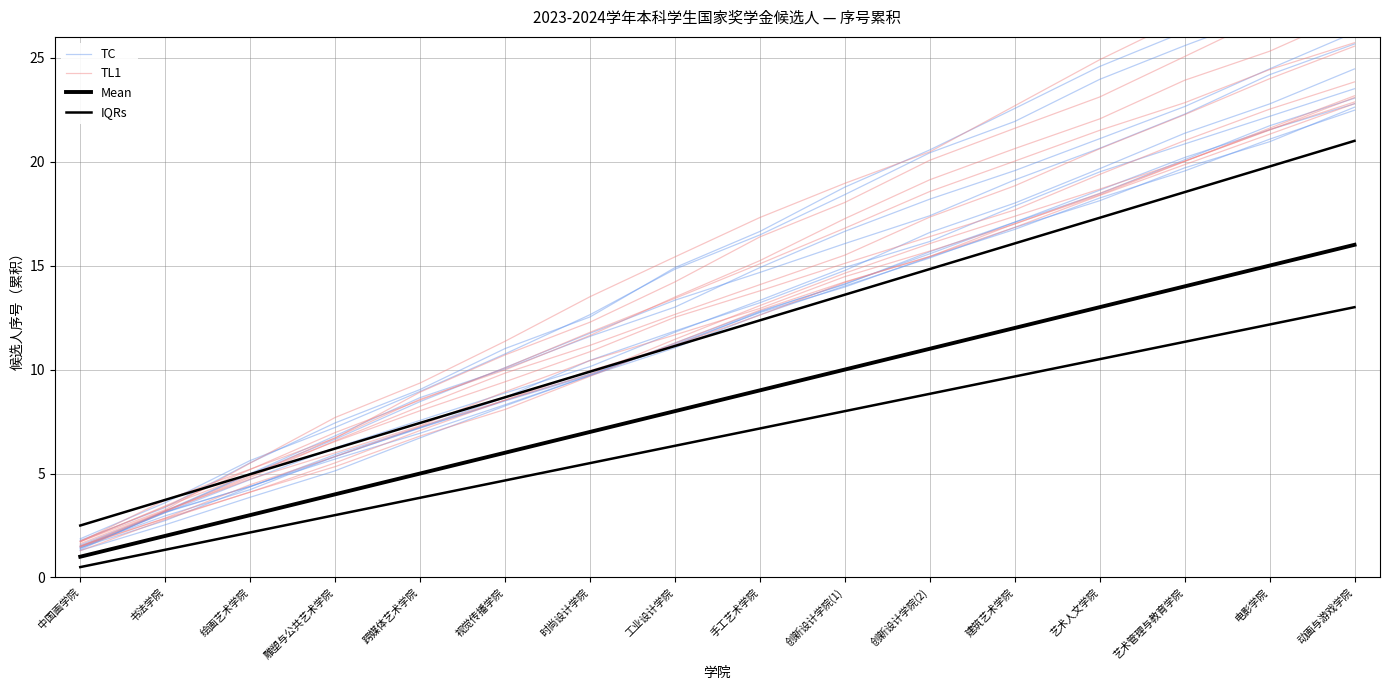

What is the label of the 3rd point from the left?

绘画艺术学院